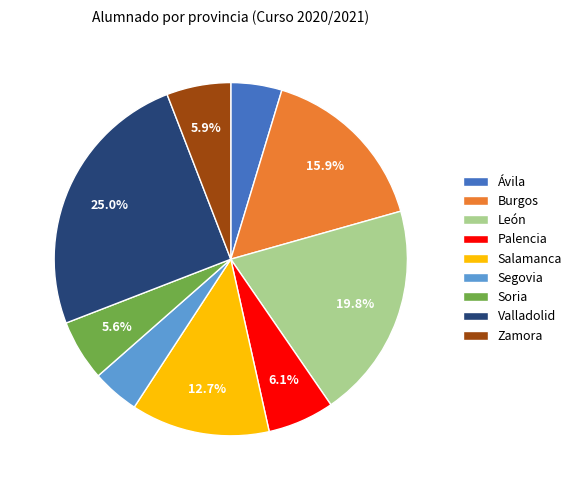

The Zamora slice represents 6% of the pie. True or false?

True